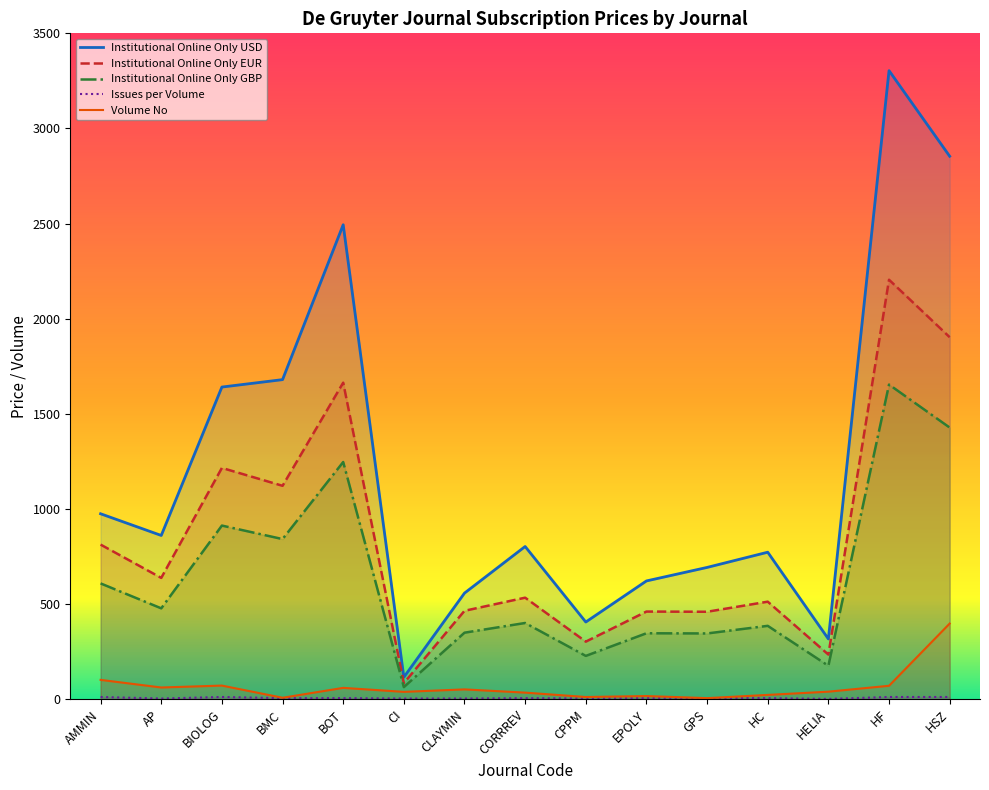

Which series changed the most between CPPM and HF?

Institutional Online Only USD